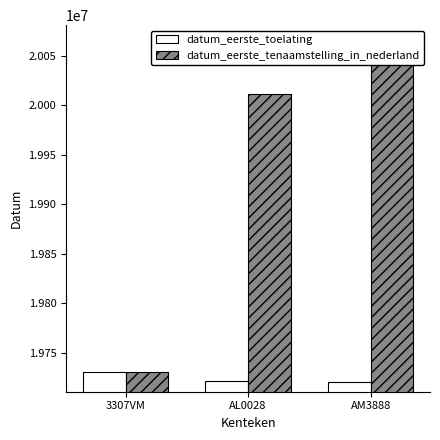

Where does the datum_eerste_tenaamstelling_in_nederland series first go above 20011112?

AM3888